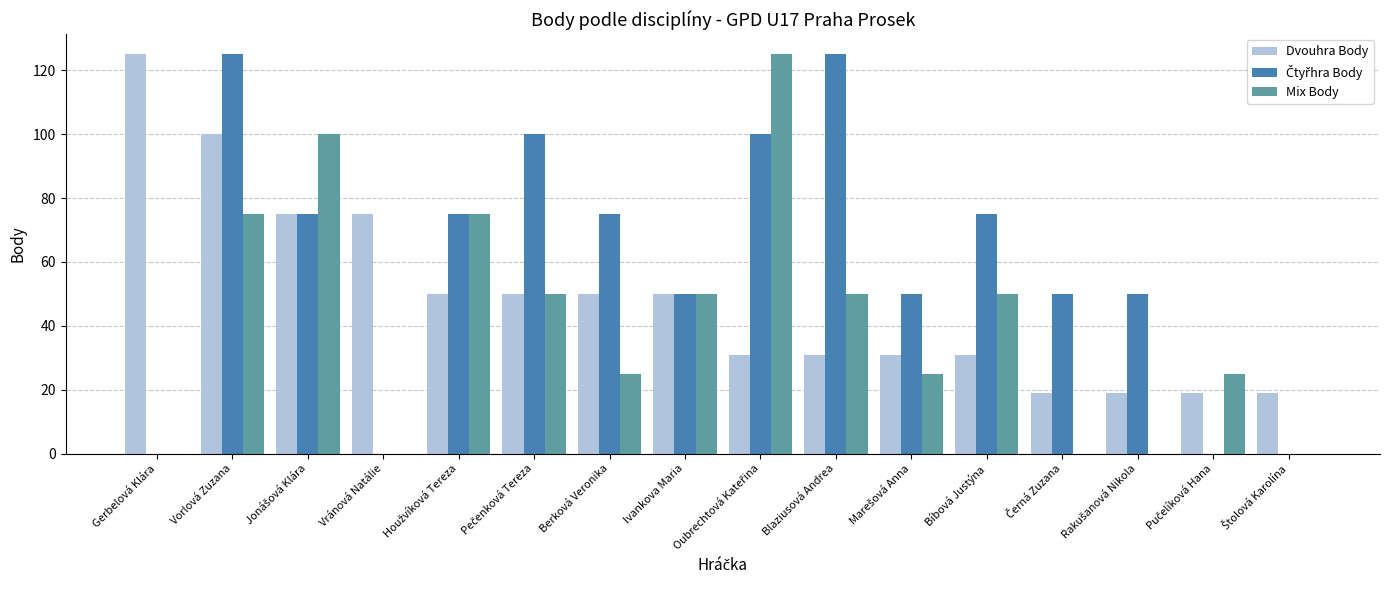

The Mix Body series shows 75 at Vorlová Zuzana. True or false?

True